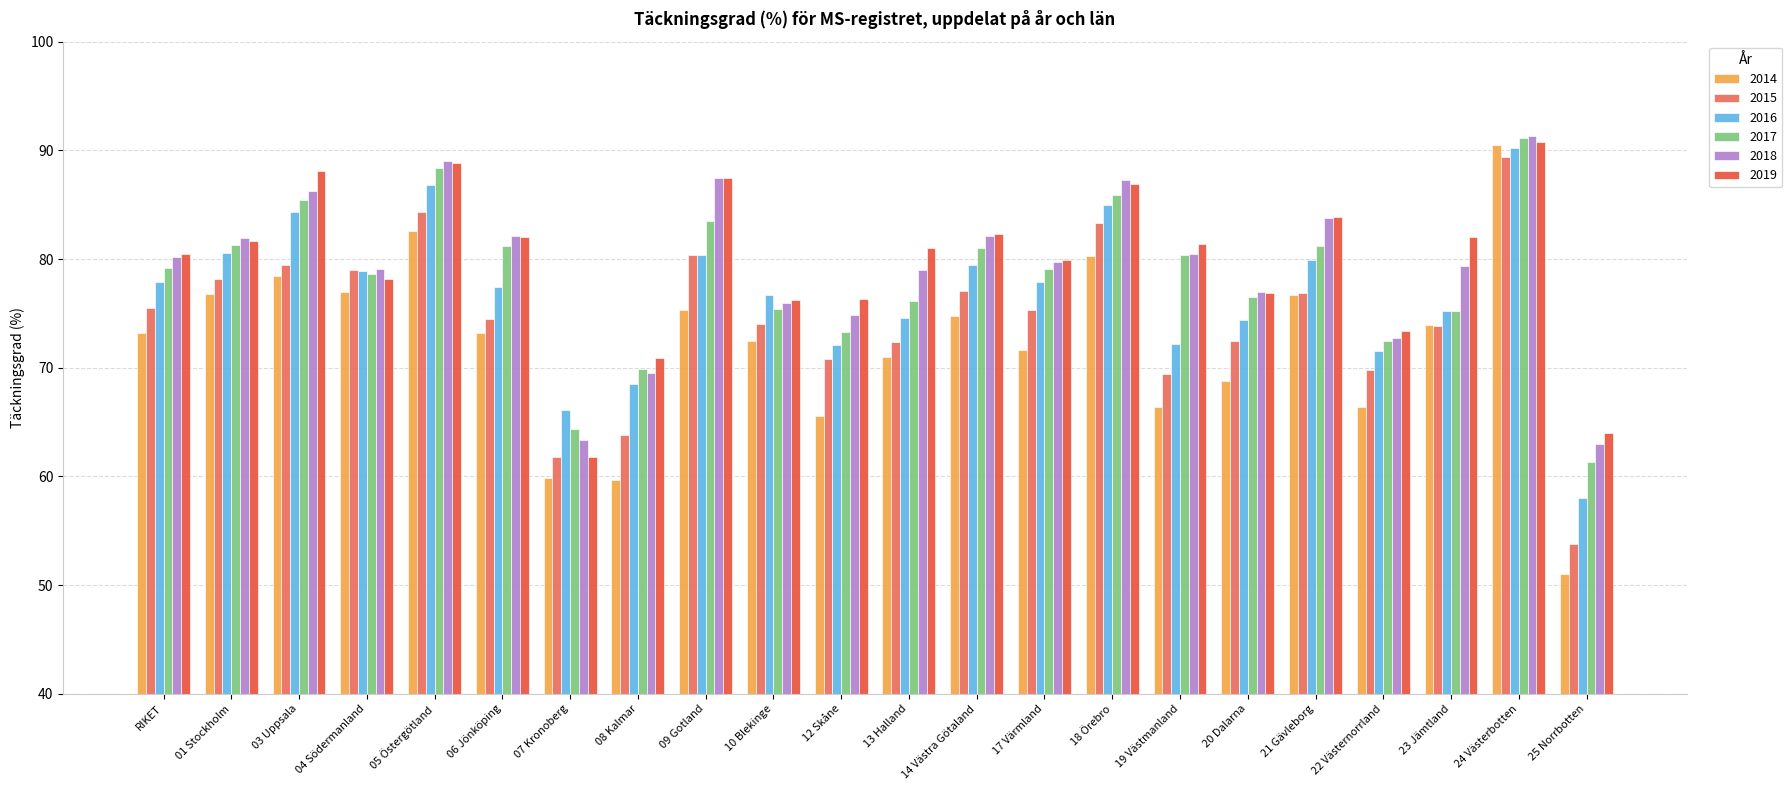

Which series has the largest range (max minus min)?

2014